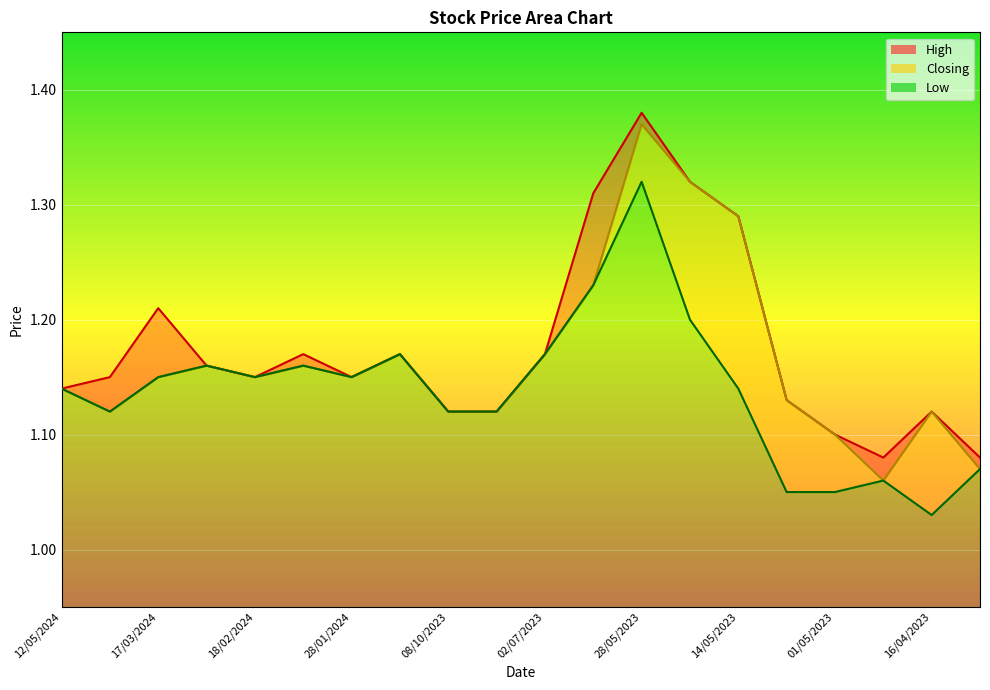

True or false: Closing has a value of 1.1 at 08/10/2023.

True